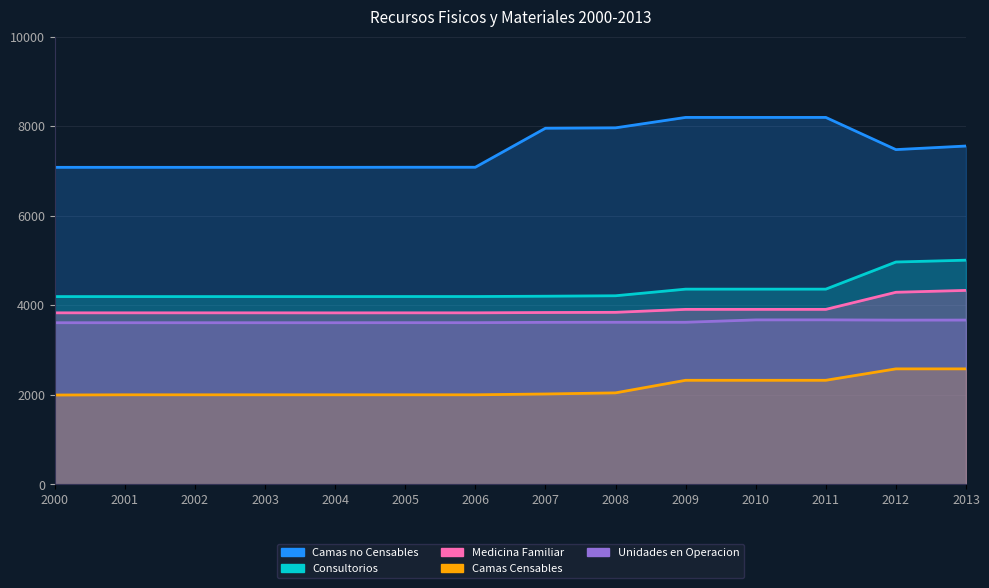

Where is Camas Censables nearest to the value 2286?

2009